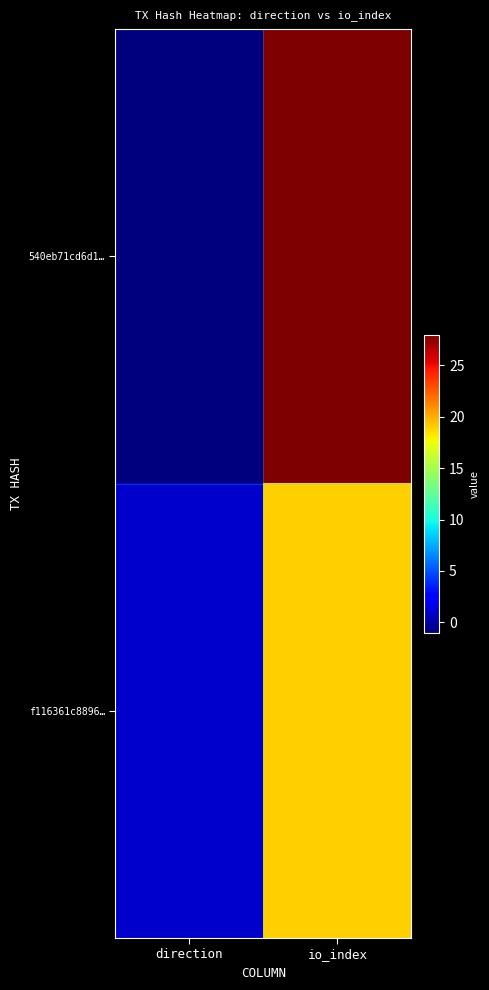

At which category does the chart reach its minimum across all series?

direction